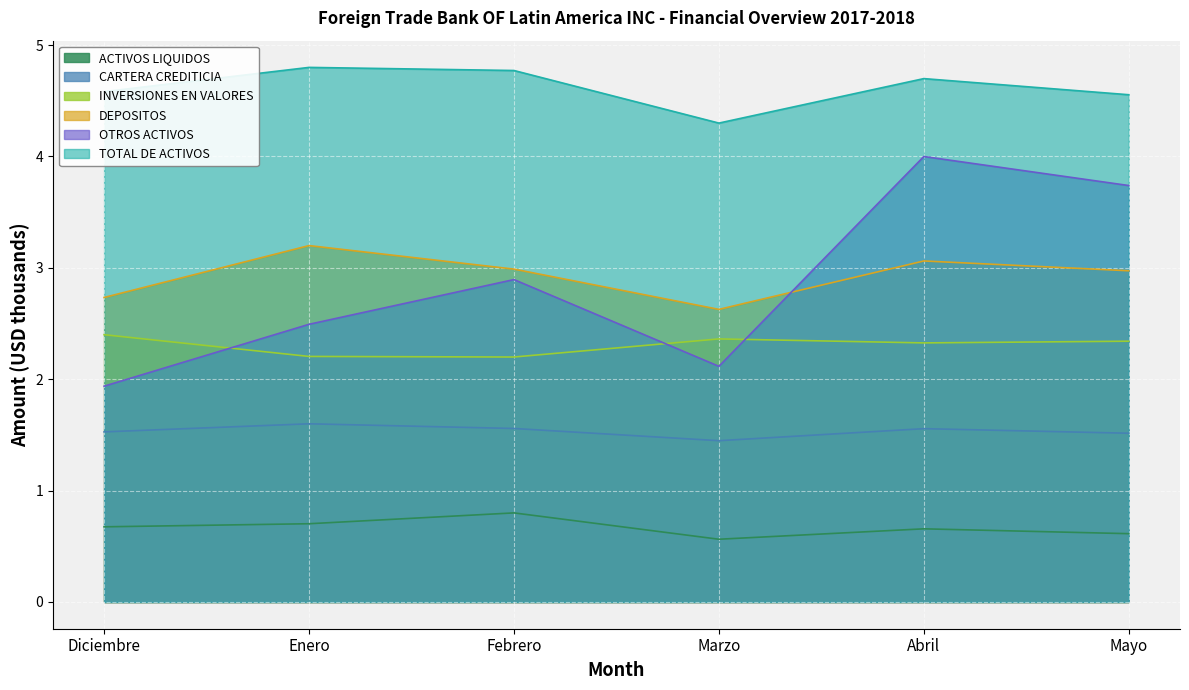

Reading left to right, what are all the values shown in this chart?

ACTIVOS LIQUIDOS: Diciembre=0.7	Enero=0.7	Febrero=0.8	Marzo=0.6	Abril=0.7	Mayo=0.6
CARTERA CREDITICIA: Diciembre=1.5	Enero=1.6	Febrero=1.6	Marzo=1.4	Abril=1.6	Mayo=1.5
INVERSIONES EN VALORES: Diciembre=2.4	Enero=2.2	Febrero=2.2	Marzo=2.4	Abril=2.3	Mayo=2.3
DEPOSITOS: Diciembre=2.7	Enero=3.2	Febrero=3.0	Marzo=2.6	Abril=3.1	Mayo=3.0
OTROS ACTIVOS: Diciembre=1.9	Enero=2.5	Febrero=2.9	Marzo=2.1	Abril=4.0	Mayo=3.7
TOTAL DE ACTIVOS: Diciembre=4.6	Enero=4.8	Febrero=4.8	Marzo=4.3	Abril=4.7	Mayo=4.6